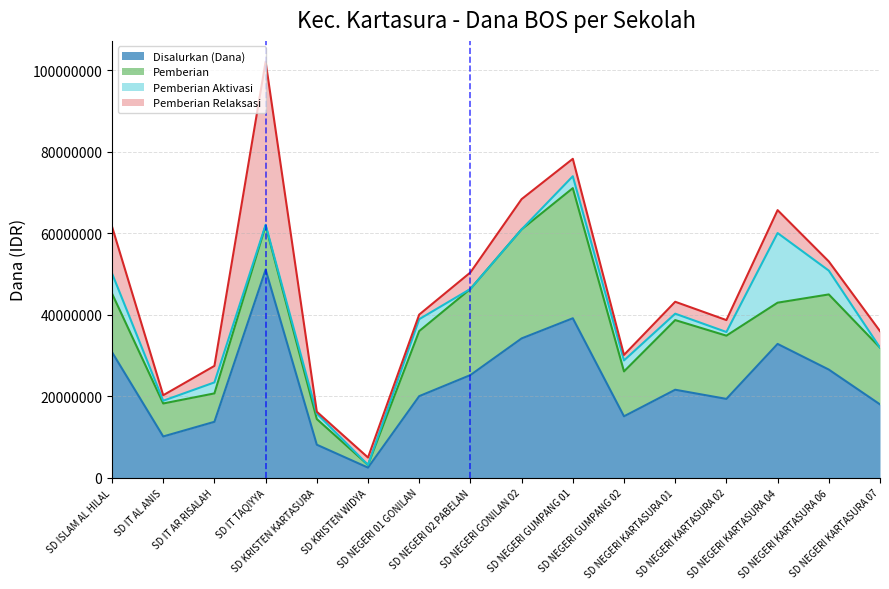

At which category does Pemberian Relaksasi reach its first local peak?

SD IT TAQIYYA